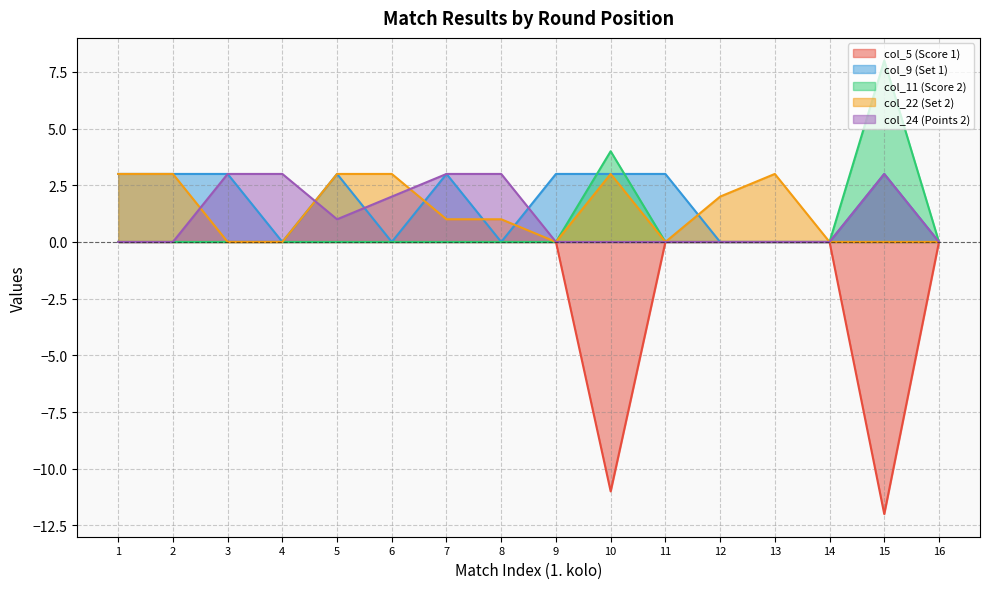

Reading left to right, transcribe all the data shown in this chart.

col_5 (Score 1): 1=0	2=0	3=0	4=0	5=0	6=0	7=0	8=0	9=0	10=-11	11=0	12=0	13=0	14=0	15=-12	16=0
col_9 (Set 1): 1=3	2=3	3=3	4=0	5=3	6=0	7=3	8=0	9=3	10=3	11=3	12=0	13=0	14=0	15=3	16=0
col_11 (Score 2): 1=0	2=0	3=0	4=0	5=0	6=0	7=0	8=0	9=0	10=4	11=0	12=0	13=0	14=0	15=8	16=0
col_22 (Set 2): 1=3	2=3	3=0	4=0	5=3	6=3	7=1	8=1	9=0	10=3	11=0	12=2	13=3	14=0	15=0	16=0
col_24 (Points 2): 1=0	2=0	3=3	4=3	5=1	6=2	7=3	8=3	9=0	10=0	11=0	12=0	13=0	14=0	15=3	16=0